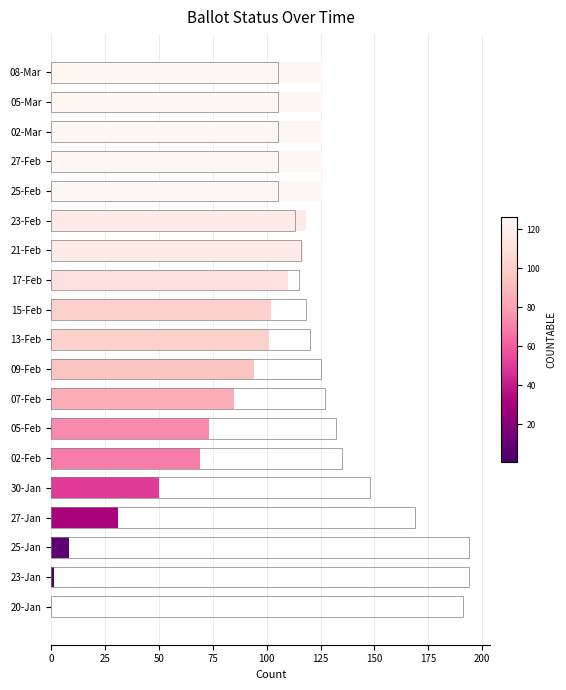

How many bars are there in each group?

2